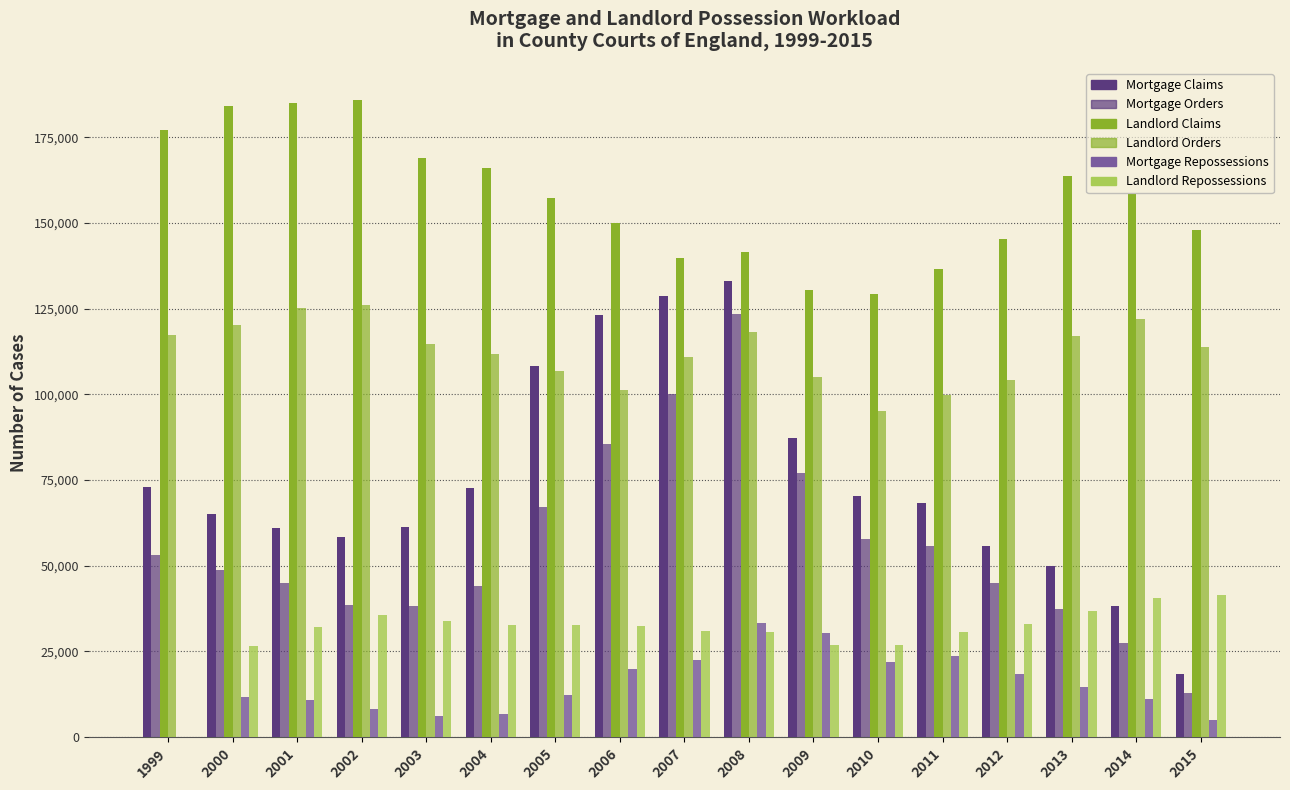

Which series has the largest total across all categories?

Landlord Claims